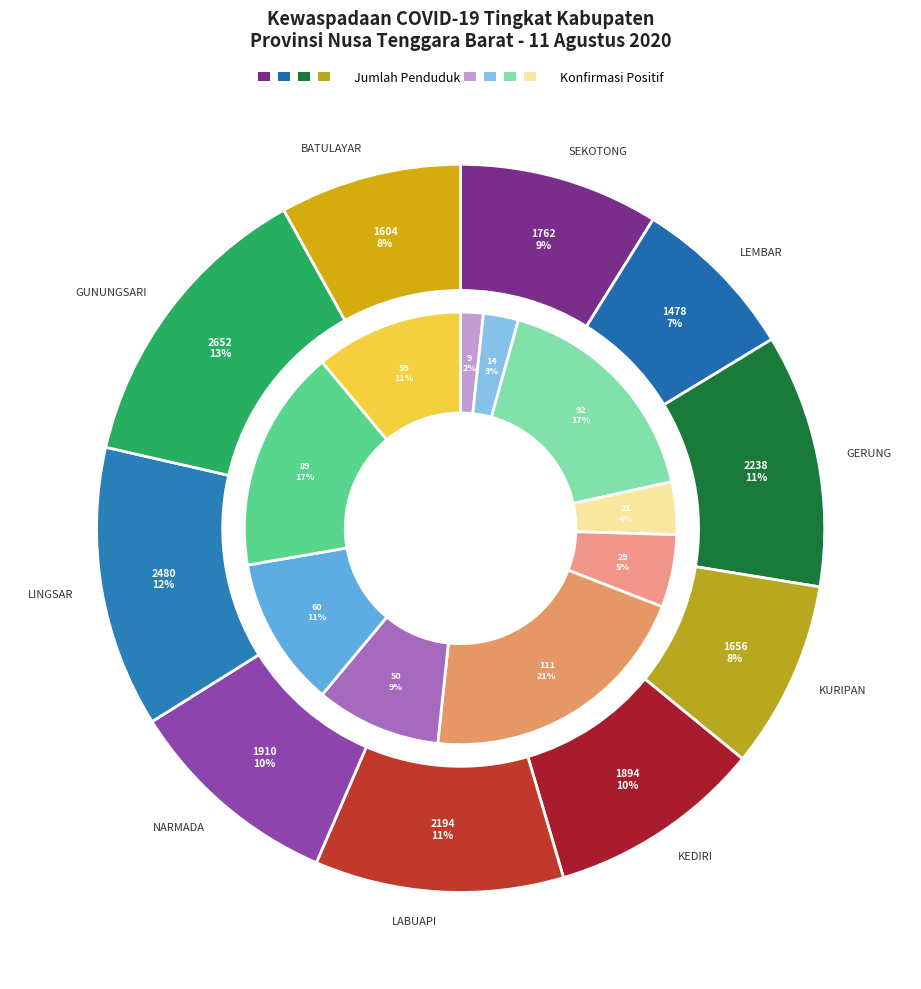

At jumlah, list the series in order from smallest to largest.

konfirmasi, jumlah